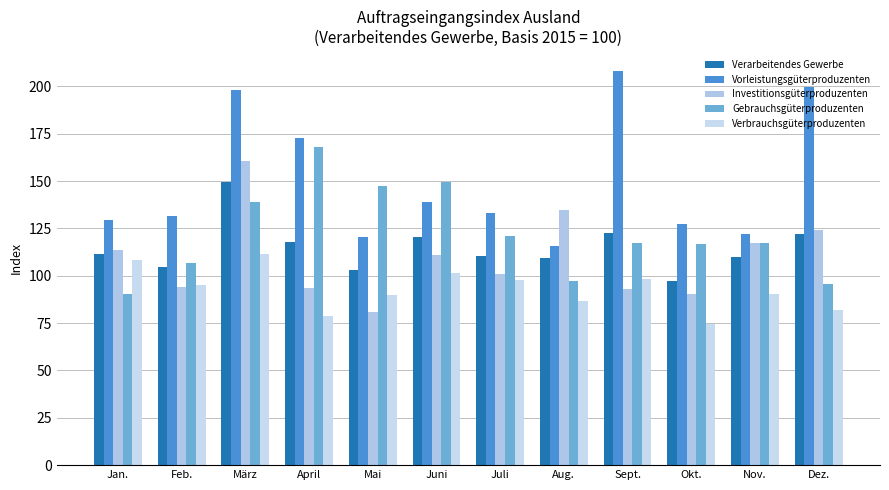

Which category has the lowest value across all series?

Okt.